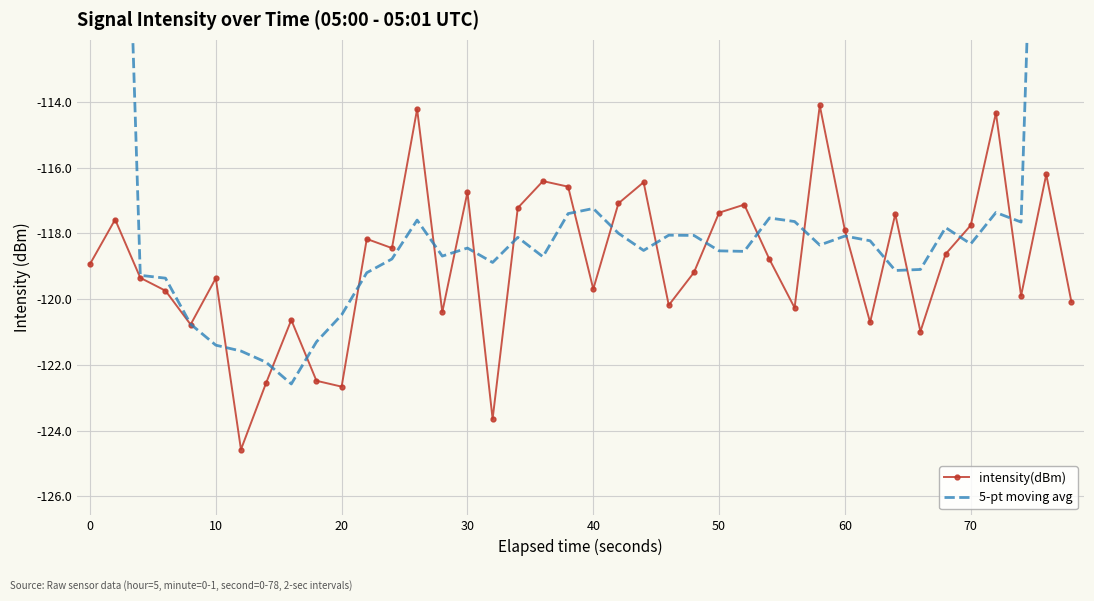

What are all the series names shown in the legend?

intensity(dBm), 5-pt moving avg